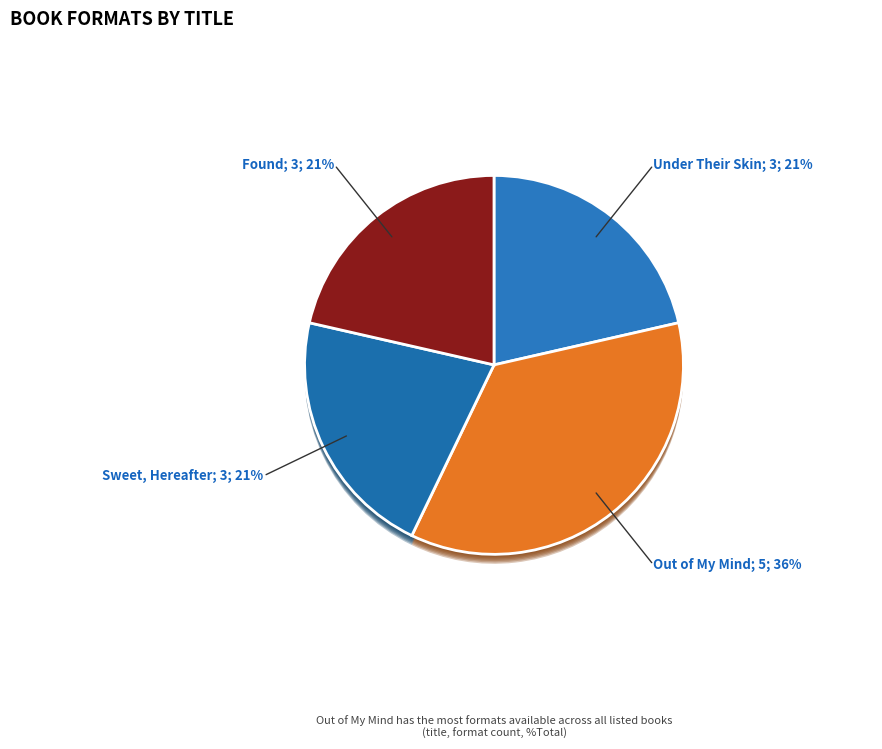

To the nearest percent, what is the combined percentage of Sweet, Hereafter and Found?

43%